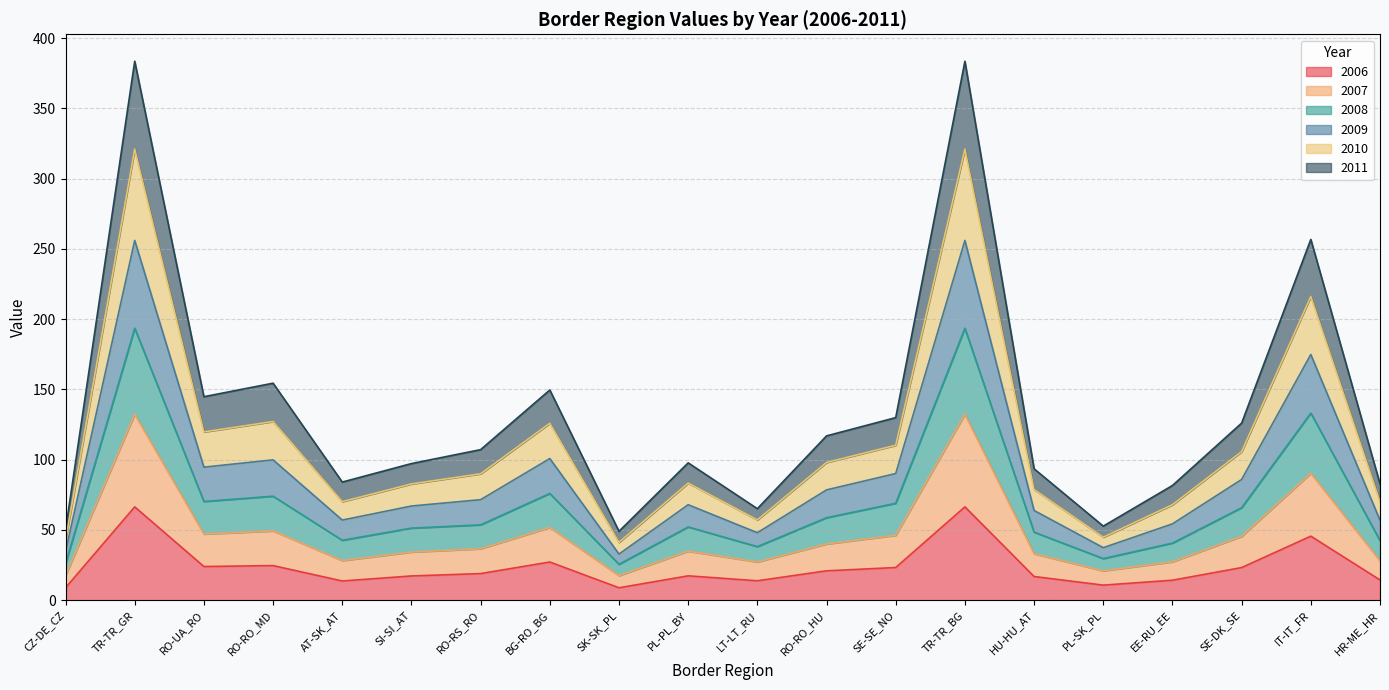

Does the chart have visible grid lines?

Yes